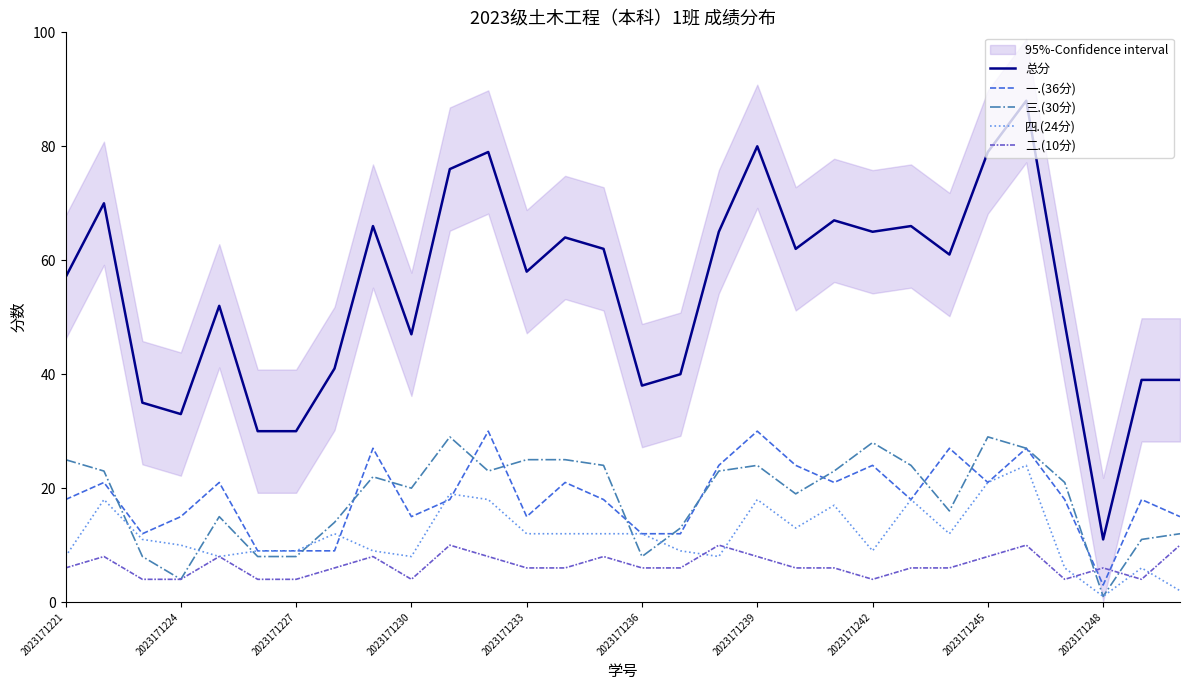

True or false: 总分 and 三.(30分) cross at least once.

False